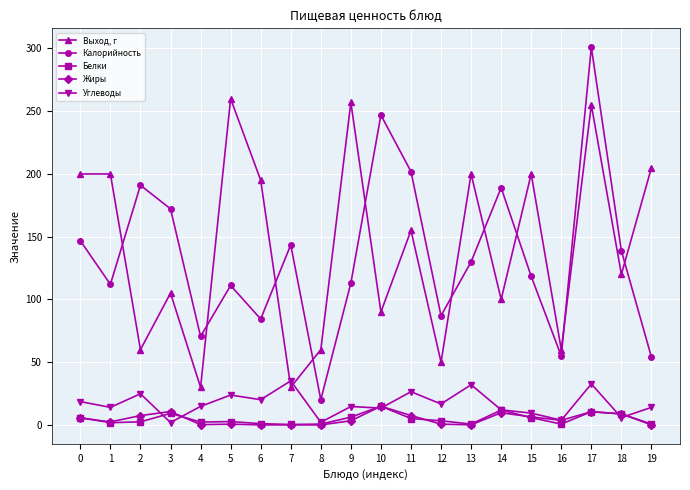

At how many categories does at least one series exceed 197?

10